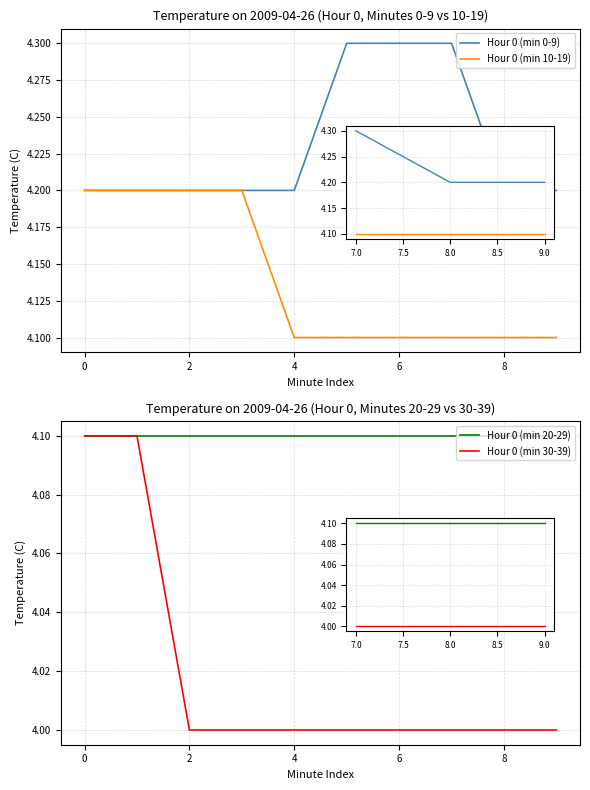

True or false: Hour 0 (min 20-29) and Hour 0 (min 30-39) intersect in this chart.

False